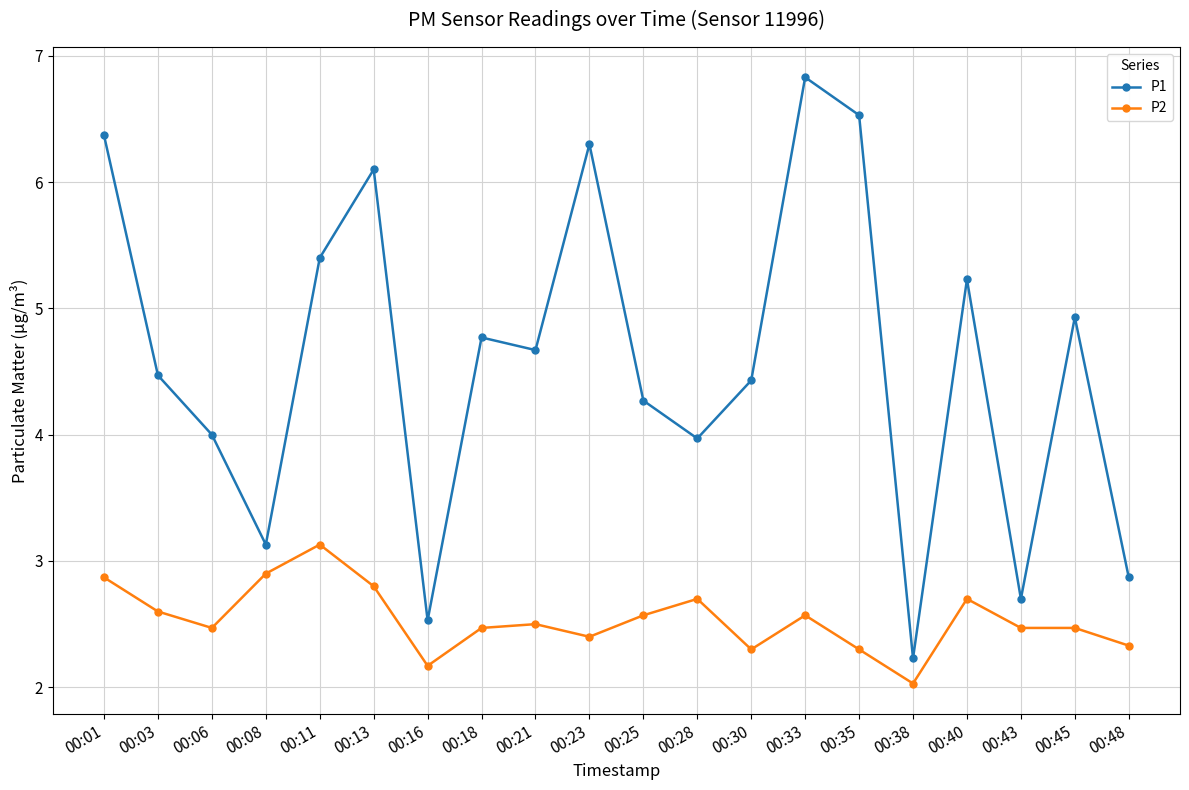

Which series changed the most between 00:06 and 00:21?

P1